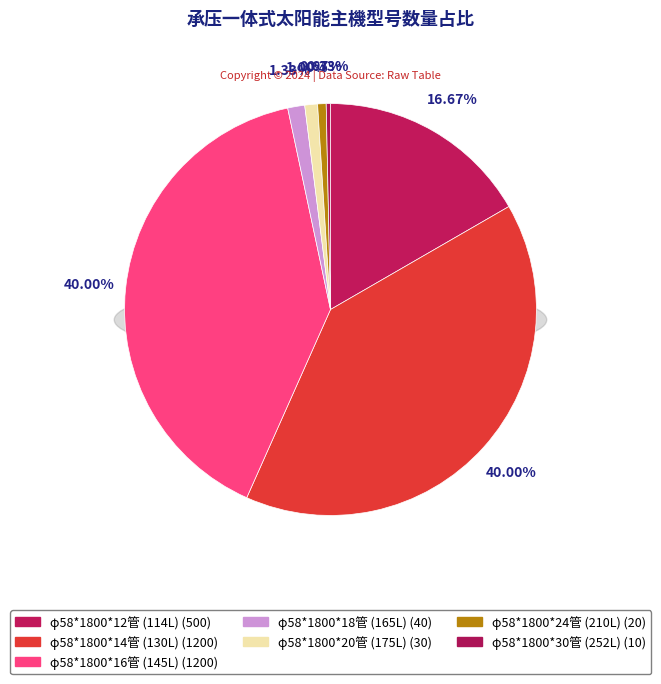

Is it true that φ58*1800*20管 (175L) is 11% of the pie?

False